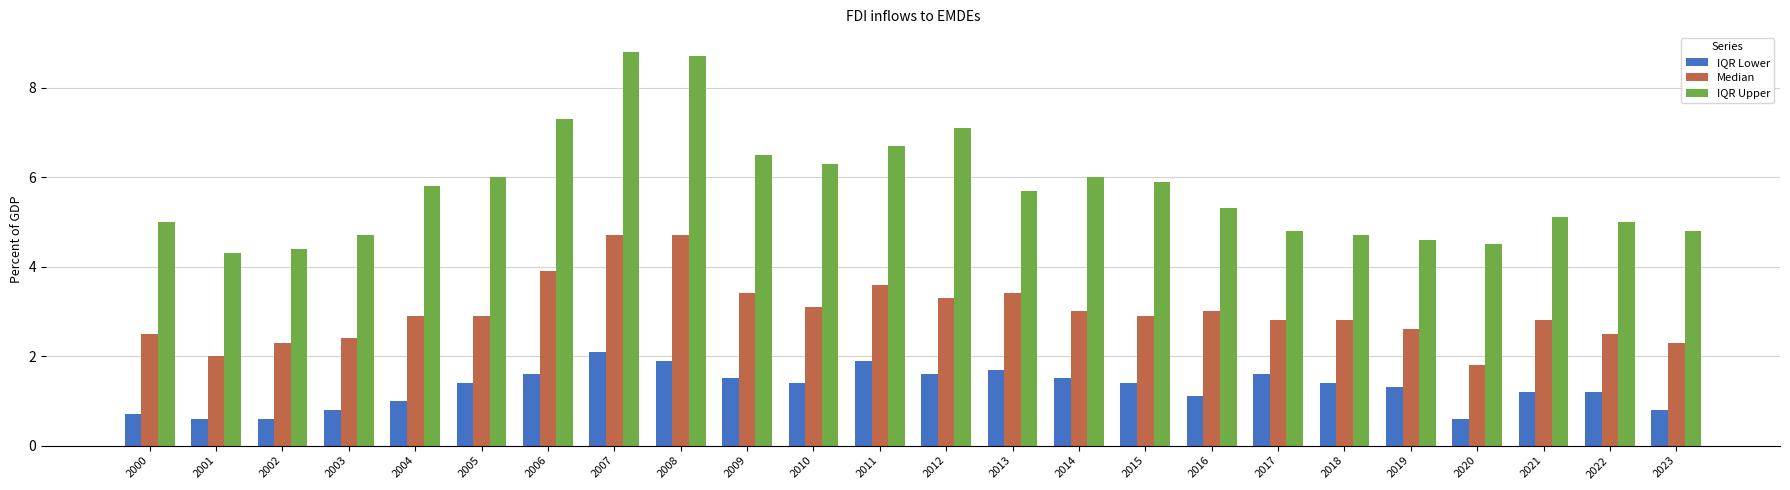

What is the value of the IQR Upper bar at the 11th from the left?

6.3